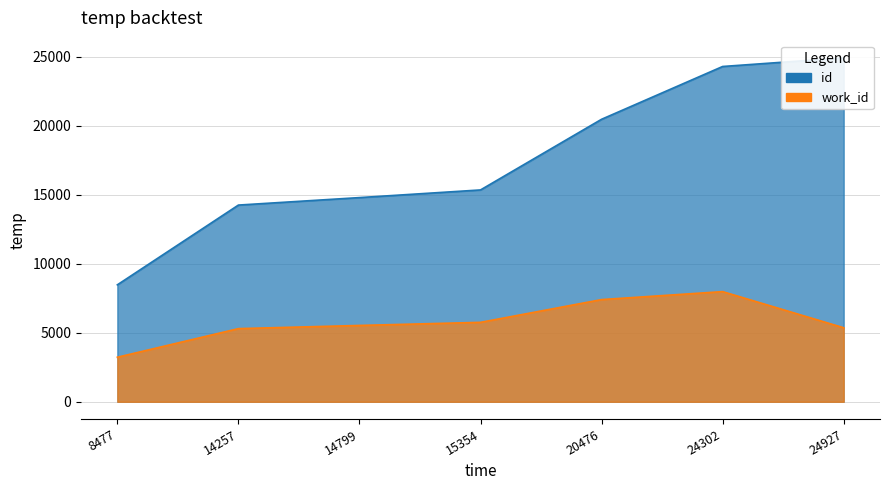

What is the value of the id point at the 4th from the left?

15354